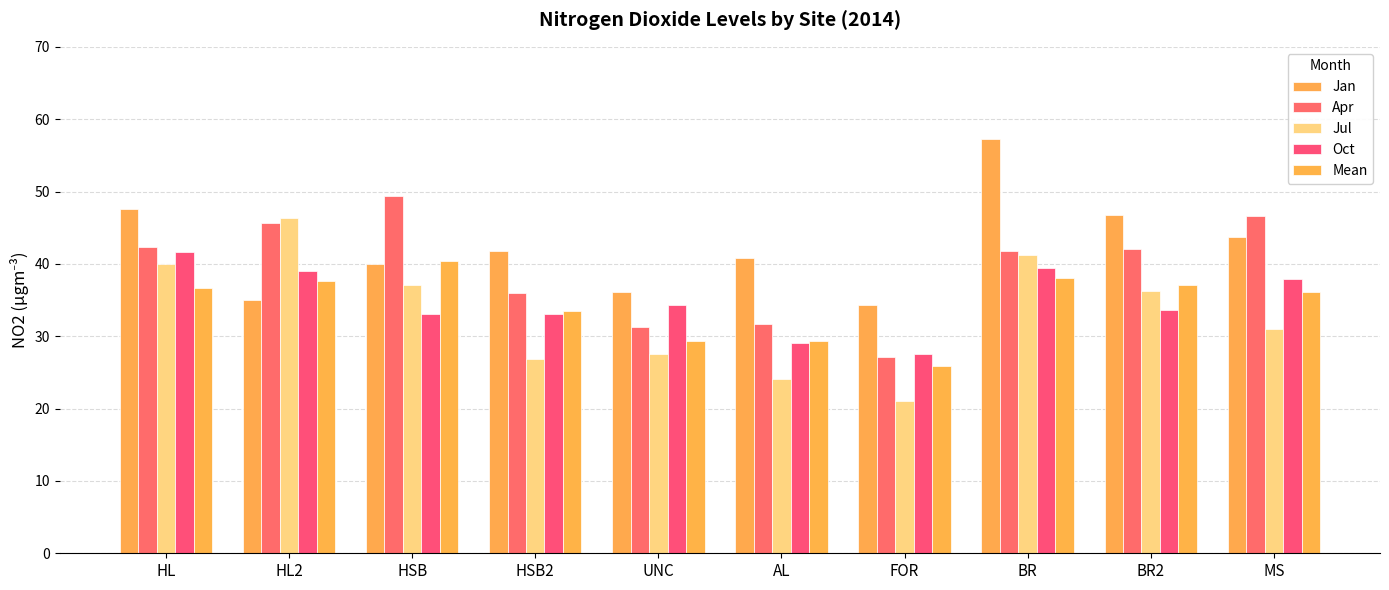

Reading right to left, what are all the values shown in this chart?

Jan: MS=43.7	BR2=46.7	BR=57.2	FOR=34.4	AL=40.8	UNC=36.1	HSB2=41.8	HSB=40.0	HL2=35.0	HL=47.6
Apr: MS=46.6	BR2=42.1	BR=41.8	FOR=27.1	AL=31.7	UNC=31.3	HSB2=36.0	HSB=49.4	HL2=45.6	HL=42.4
Jul: MS=31.0	BR2=36.2	BR=41.3	FOR=21.1	AL=24.1	UNC=27.6	HSB2=26.9	HSB=37.1	HL2=46.3	HL=40.0
Oct: MS=37.8	BR2=33.6	BR=39.4	FOR=27.5	AL=29.1	UNC=34.3	HSB2=33.0	HSB=33.0	HL2=39.0	HL=41.7
Mean: MS=36.1	BR2=37.1	BR=38.0	FOR=25.9	AL=29.4	UNC=29.3	HSB2=33.5	HSB=40.4	HL2=37.6	HL=36.6